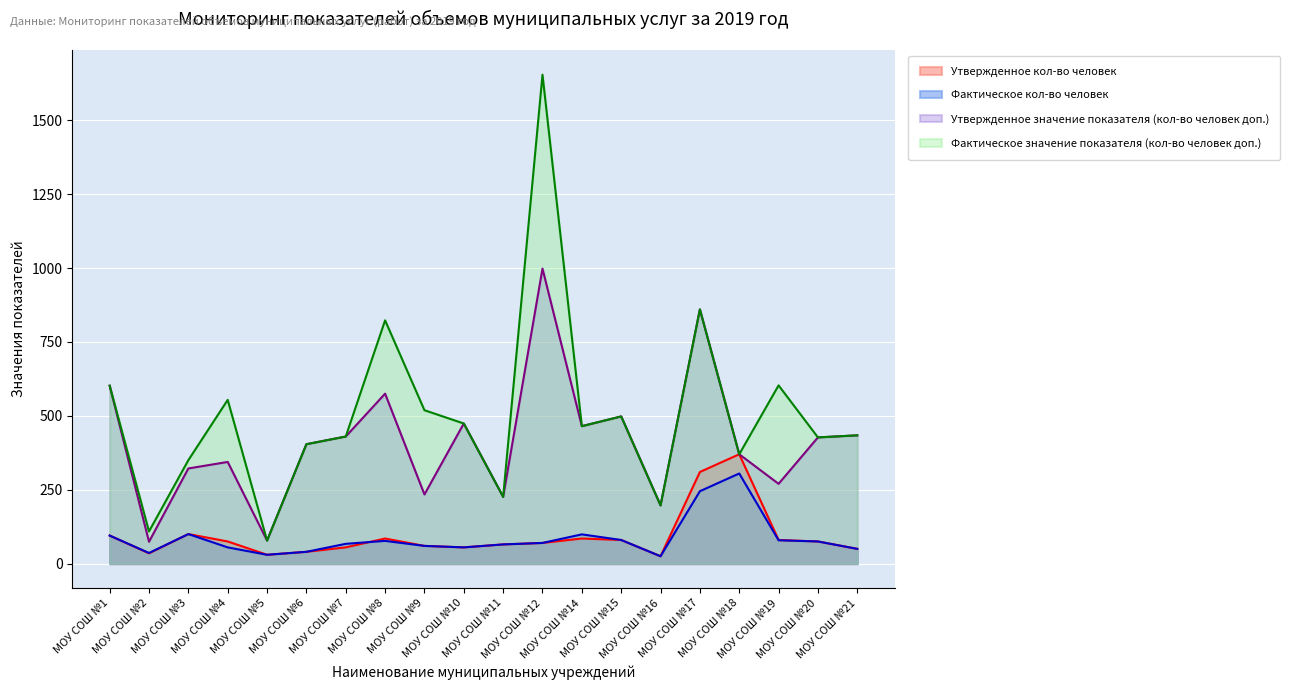

Reading right to left, list all the values displayed in this chart.

Утвержденное кол-во человек: МОУ СОШ №21=50	МОУ СОШ №20=75	МОУ СОШ №19=80	МОУ СОШ №18=370	МОУ СОШ №17=310	МОУ СОШ №16=25	МОУ СОШ №15=80	МОУ СОШ №14=85	МОУ СОШ №12=70	МОУ СОШ №11=65	МОУ СОШ №10=55	МОУ СОШ №9=60	МОУ СОШ №8=85	МОУ СОШ №7=55	МОУ СОШ №6=40	МОУ СОШ №5=30	МОУ СОШ №4=75	МОУ СОШ №3=100	МОУ СОШ №2=35	МОУ СОШ №1=95
Фактическое кол-во человек: МОУ СОШ №21=50	МОУ СОШ №20=75	МОУ СОШ №19=79	МОУ СОШ №18=305	МОУ СОШ №17=245	МОУ СОШ №16=25	МОУ СОШ №15=80	МОУ СОШ №14=99	МОУ СОШ №12=70	МОУ СОШ №11=65	МОУ СОШ №10=55	МОУ СОШ №9=60	МОУ СОШ №8=77	МОУ СОШ №7=67	МОУ СОШ №6=40	МОУ СОШ №5=30	МОУ СОШ №4=55	МОУ СОШ №3=100	МОУ СОШ №2=36	МОУ СОШ №1=95
Утвержденное значение показателя (кол-во человек доп.): МОУ СОШ №21=434	МОУ СОШ №20=427	МОУ СОШ №19=270	МОУ СОШ №18=370	МОУ СОШ №17=860	МОУ СОШ №16=197	МОУ СОШ №15=498	МОУ СОШ №14=465	МОУ СОШ №12=998	МОУ СОШ №11=226	МОУ СОШ №10=474	МОУ СОШ №9=234	МОУ СОШ №8=575	МОУ СОШ №7=430	МОУ СОШ №6=404	МОУ СОШ №5=78	МОУ СОШ №4=344	МОУ СОШ №3=322	МОУ СОШ №2=74	МОУ СОШ №1=602
Фактическое значение показателя (кол-во человек доп.): МОУ СОШ №21=434	МОУ СОШ №20=427	МОУ СОШ №19=603	МОУ СОШ №18=370	МОУ СОШ №17=860	МОУ СОШ №16=197	МОУ СОШ №15=498	МОУ СОШ №14=465	МОУ СОШ №12=1654	МОУ СОШ №11=226	МОУ СОШ №10=474	МОУ СОШ №9=519	МОУ СОШ №8=823	МОУ СОШ №7=430	МОУ СОШ №6=404	МОУ СОШ №5=78	МОУ СОШ №4=554	МОУ СОШ №3=350	МОУ СОШ №2=109	МОУ СОШ №1=602